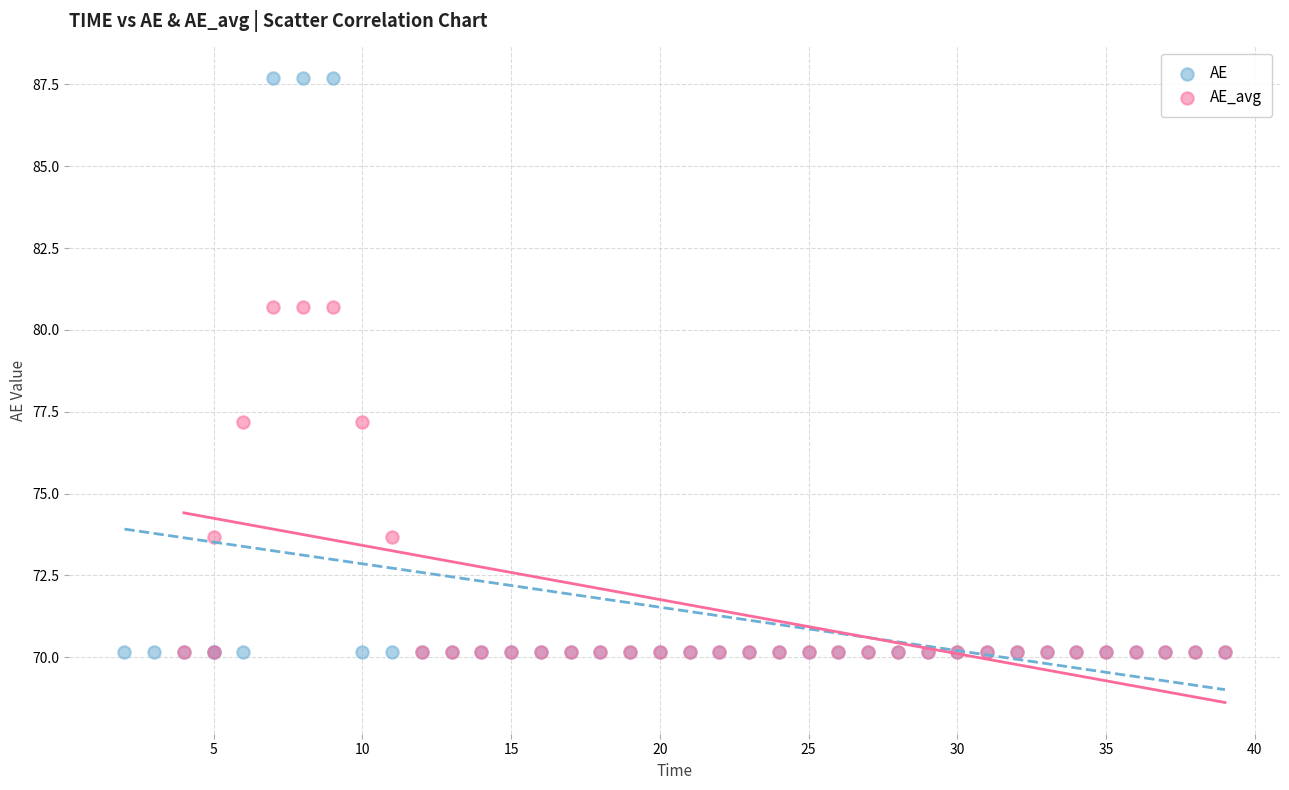

Which series has the widest spread of Y values?

AE